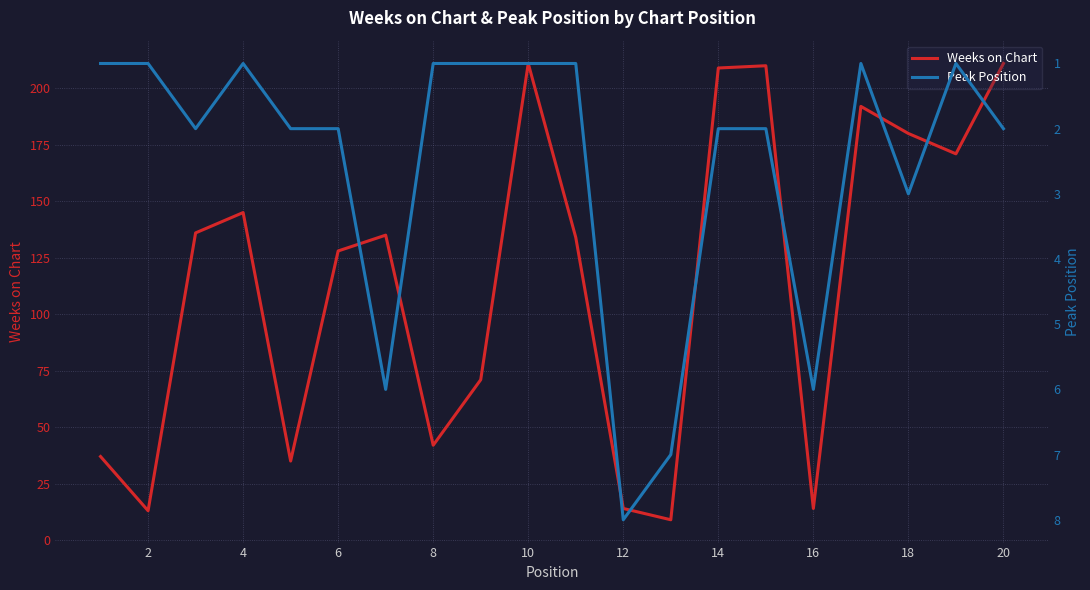

Does the chart have visible grid lines?

Yes